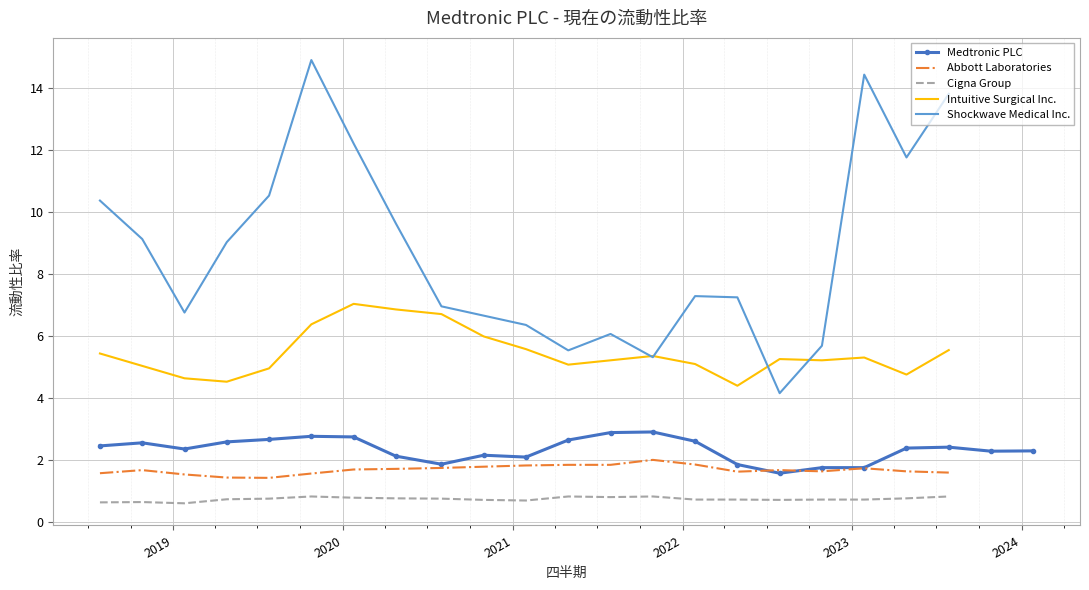

Is this an area chart (filled region under the line)?

No